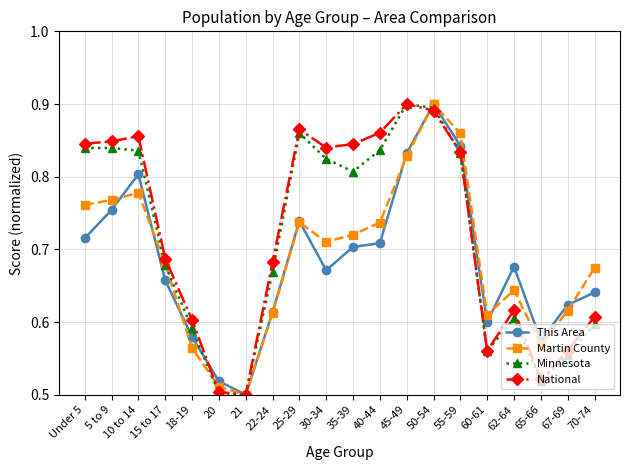

What is the label of the 19th point from the right?

5 to 9